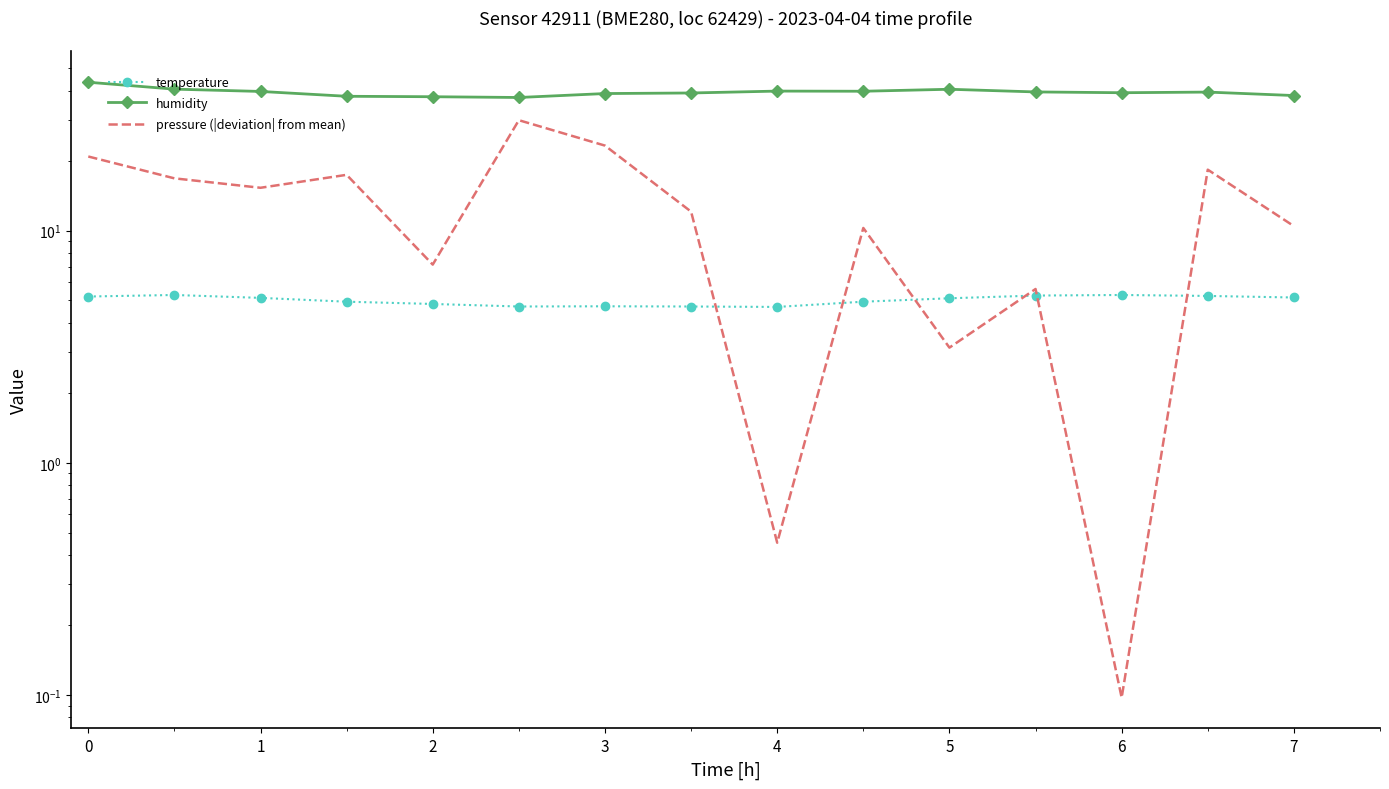

Which series has the widest spread of values?

pressure (|deviation| from mean)